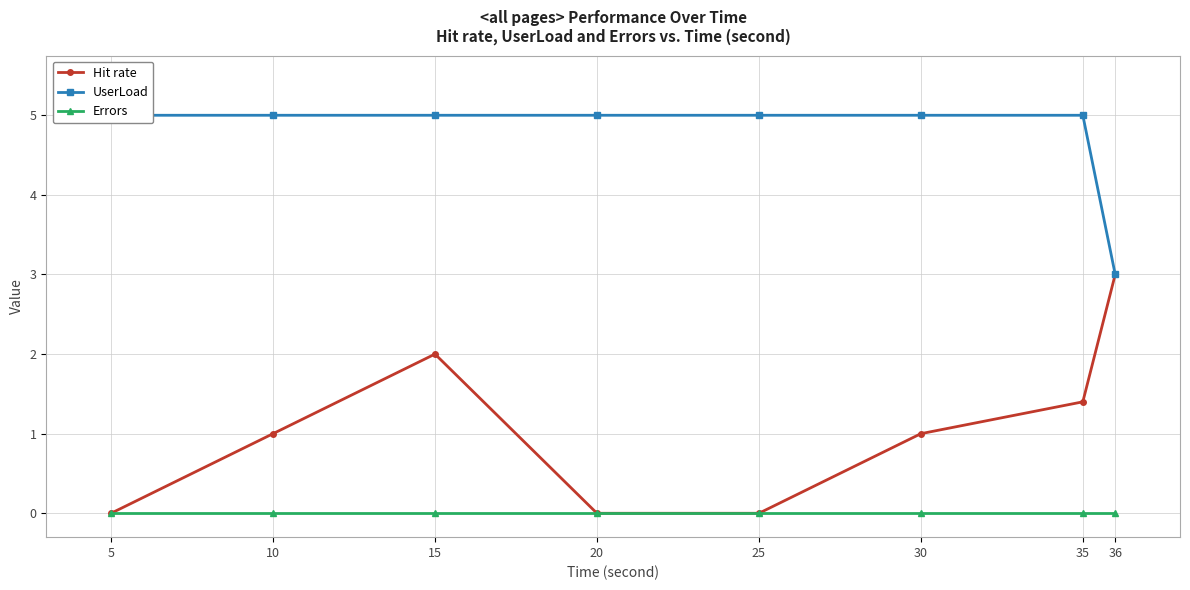

What are all the series names shown in the legend?

Hit rate, UserLoad, Errors